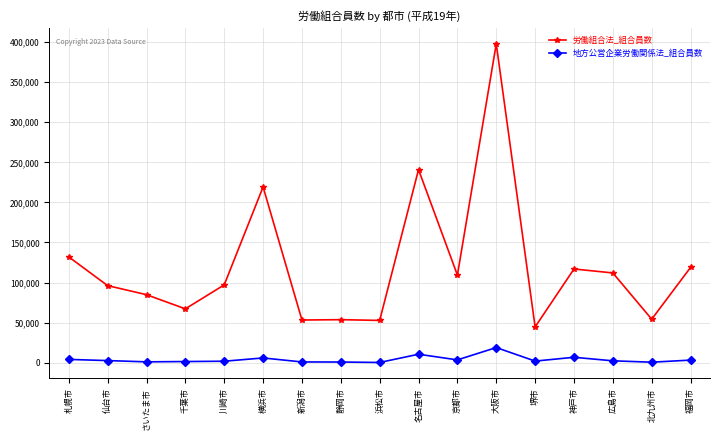

At which label does 労働組合法_組合員数 reach its minimum?

堺市